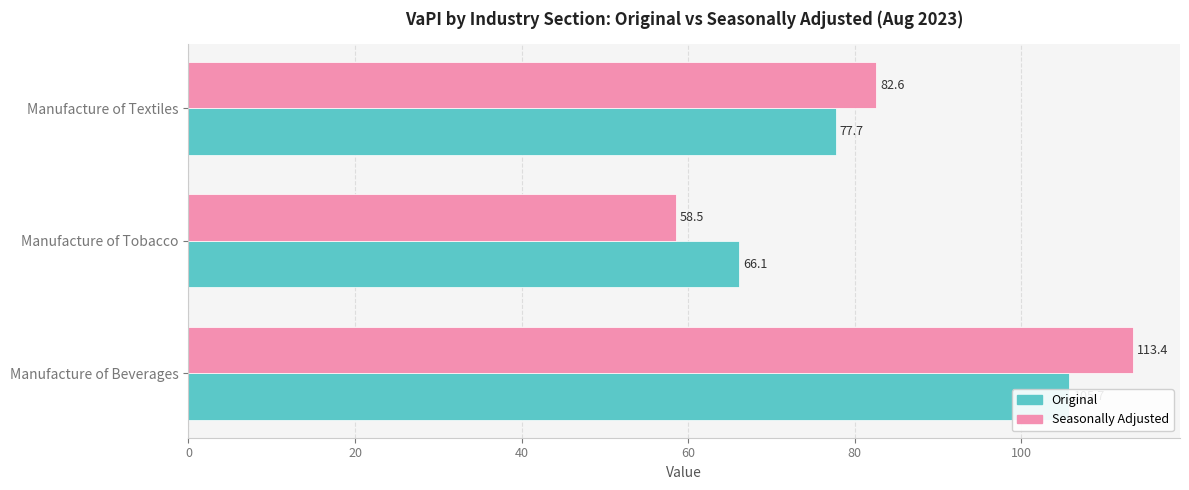

How many values in the Original series exceed 77?

2